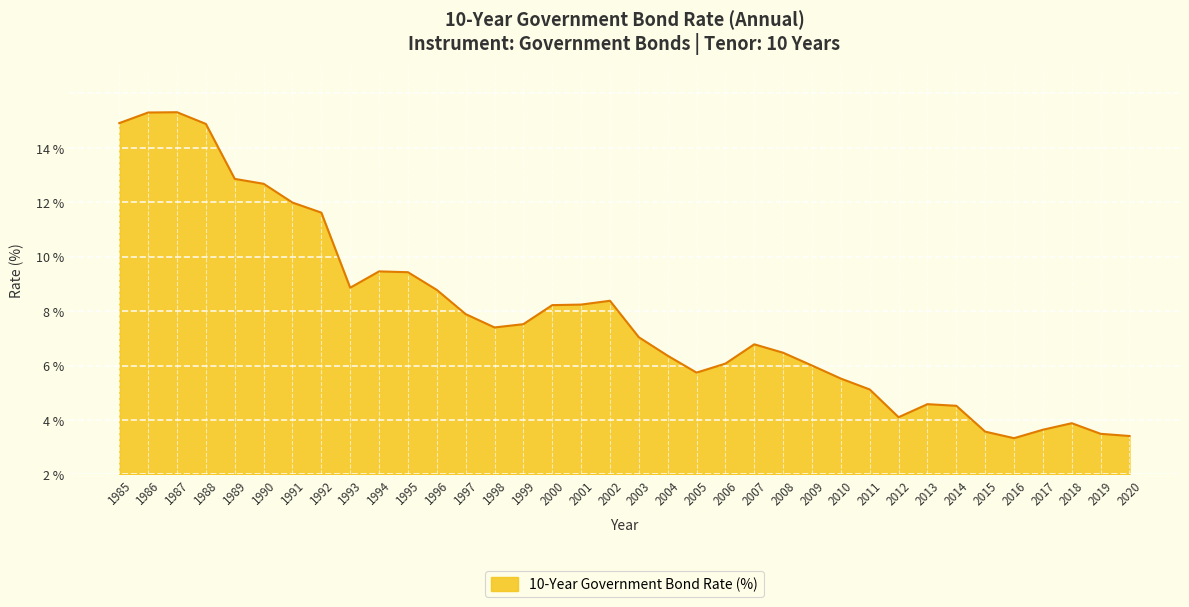

Reading left to right, extract all data points from this chart.

1985=12.9	1986=13.3	1987=13.3	1988=12.9	1989=10.9	1990=10.7	1991=10.0	1992=9.6	1993=6.9	1994=7.5	1995=7.4	1996=6.8	1997=5.9	1998=5.4	1999=5.5	2000=6.2	2001=6.2	2002=6.4	2003=5.0	2004=4.4	2005=3.7	2006=4.1	2007=4.8	2008=4.5	2009=4.0	2010=3.5	2011=3.1	2012=2.1	2013=2.6	2014=2.5	2015=1.6	2016=1.3	2017=1.6	2018=1.9	2019=1.5	2020=1.4